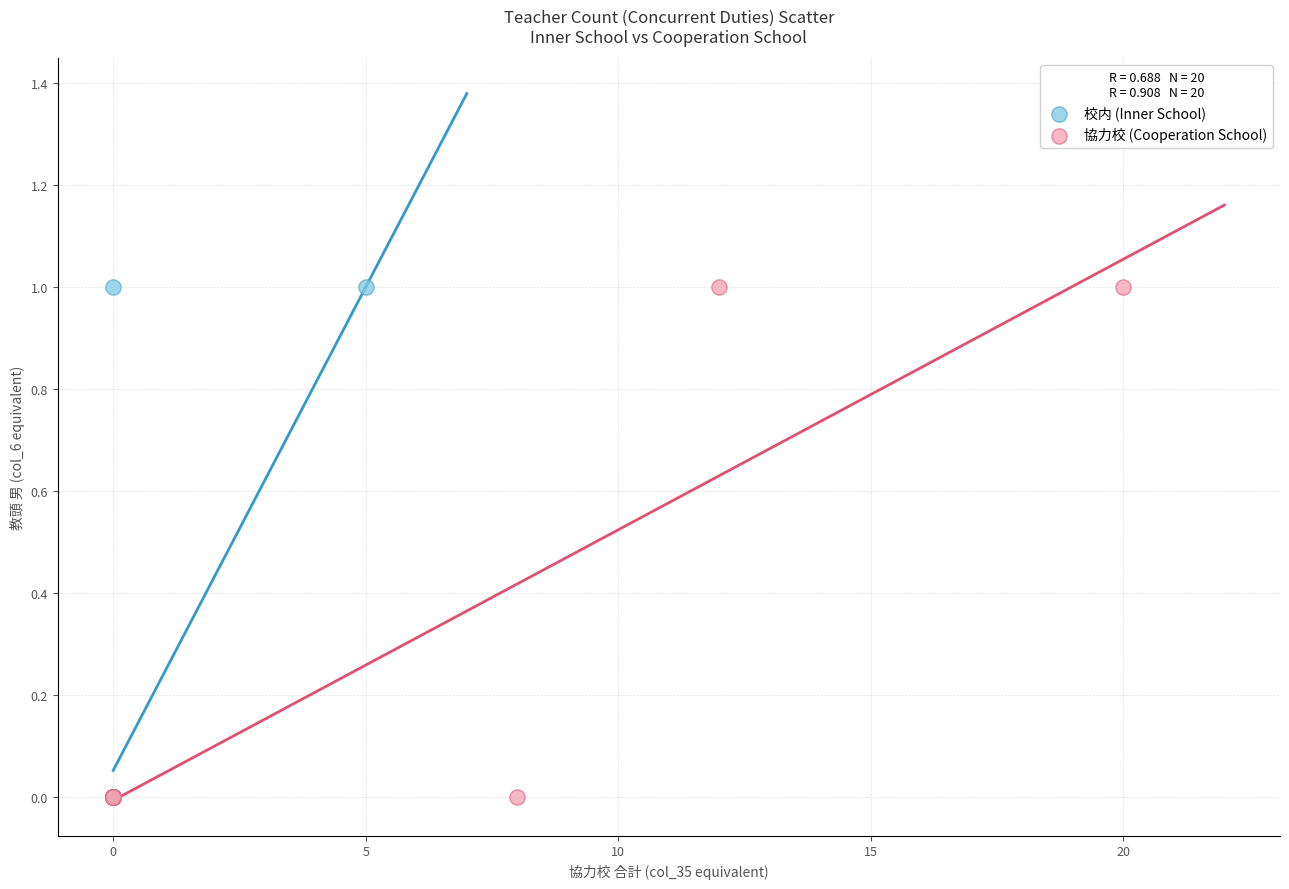

What are all the series names shown in the legend?

校内 (Inner School), 協力校 (Cooperation School)